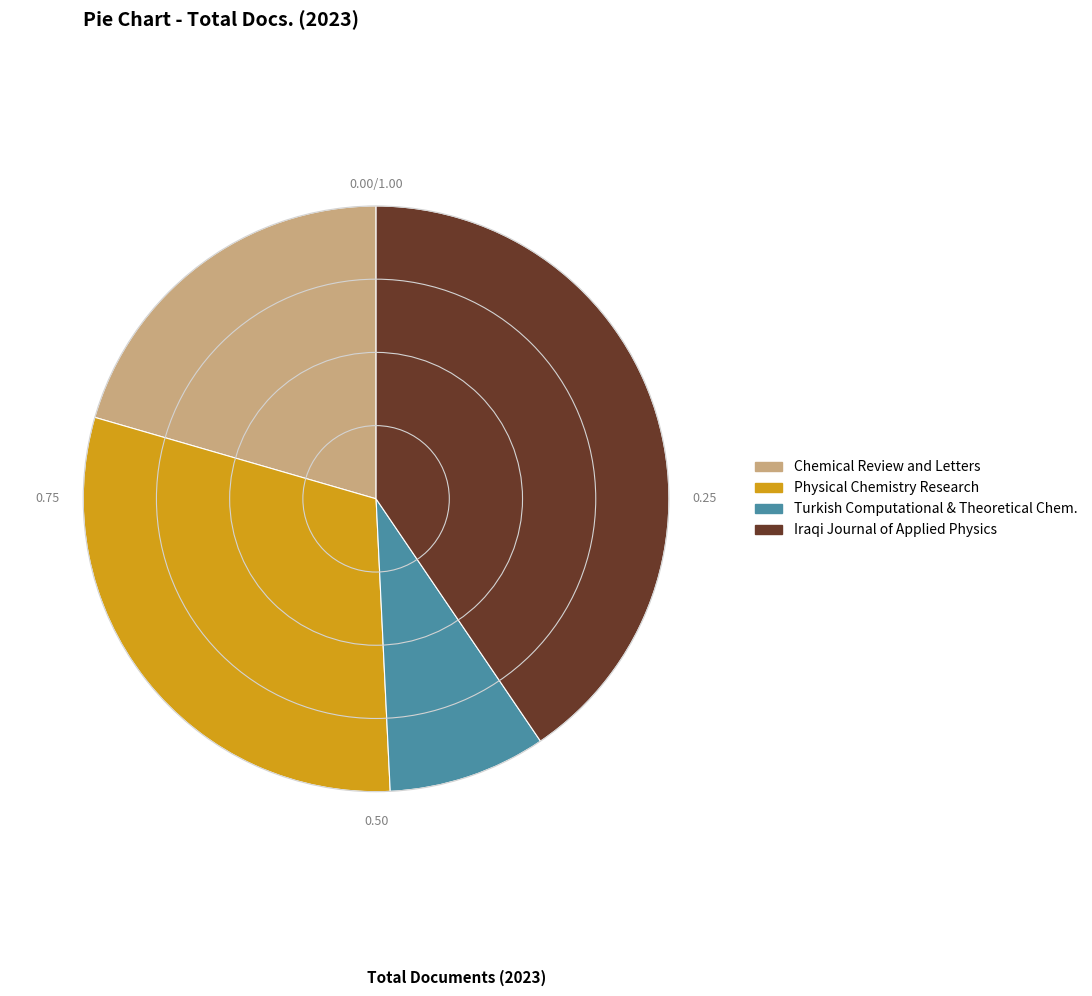

How many slices are in this pie chart?

4